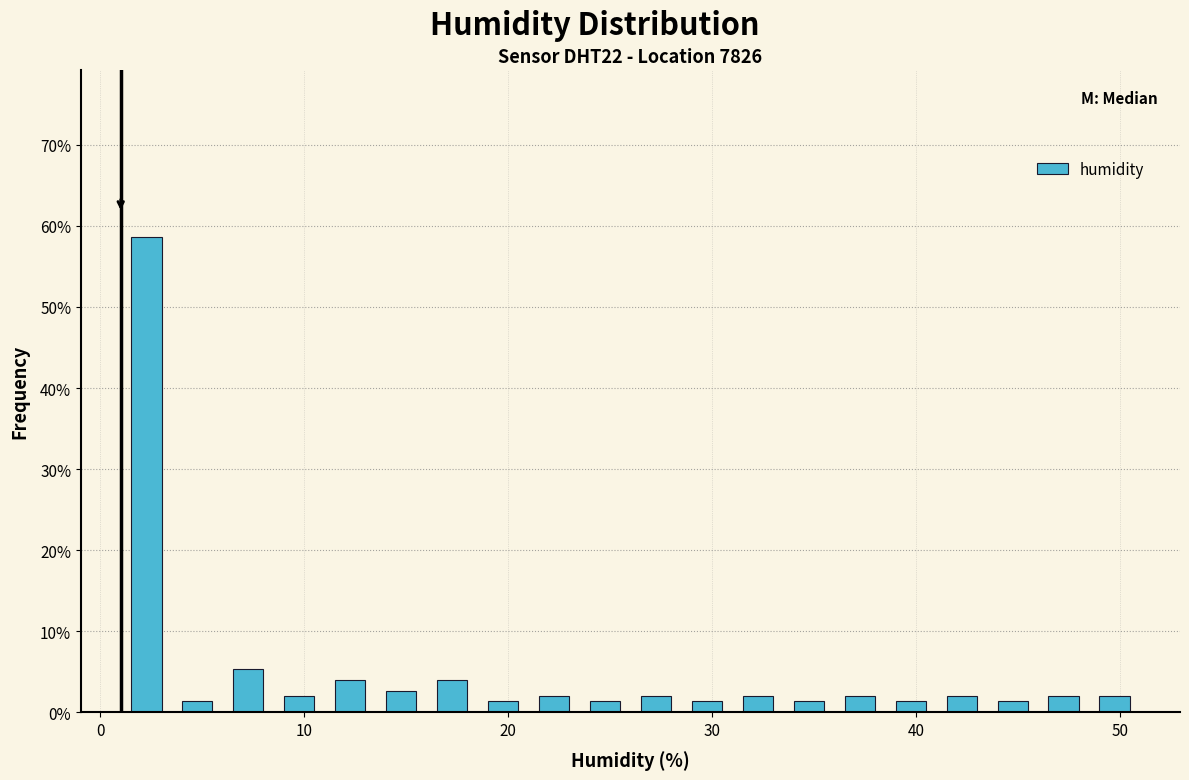

Read against the x-axis, roughly where is the centre of the tallest bar?

2